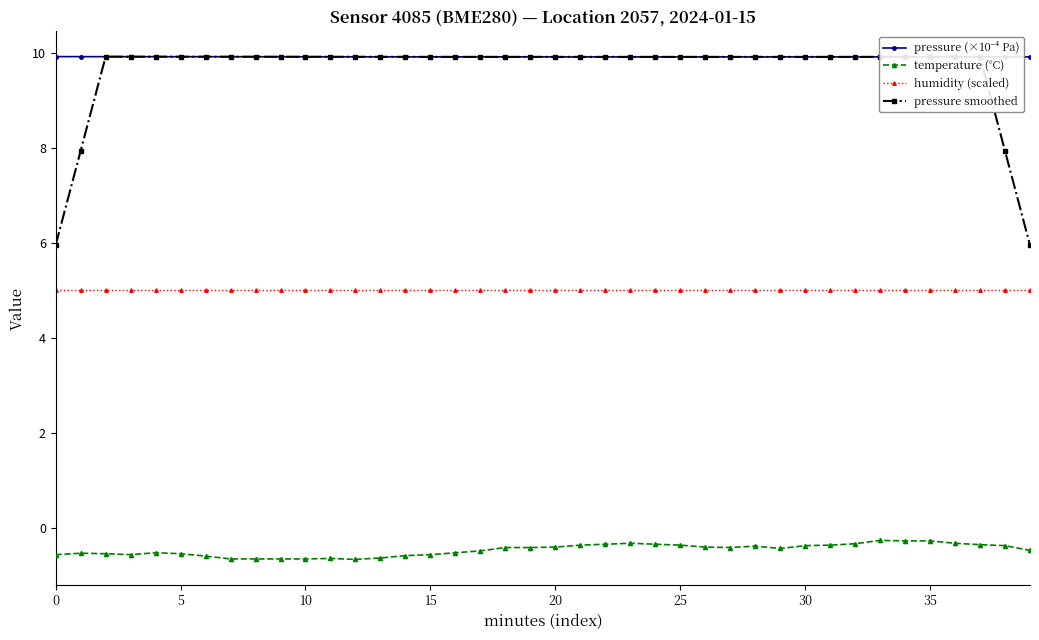

What is the highest value of the pressure smoothed series?

9.9